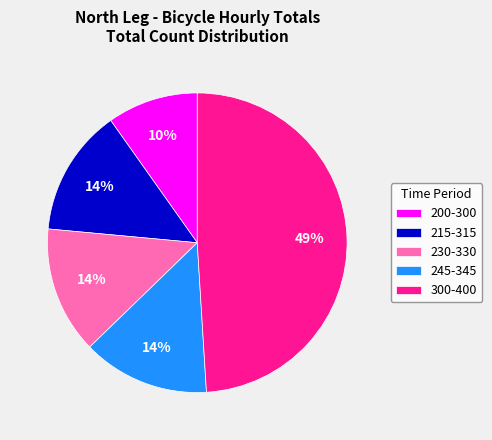

How many segments does this pie chart have?

5